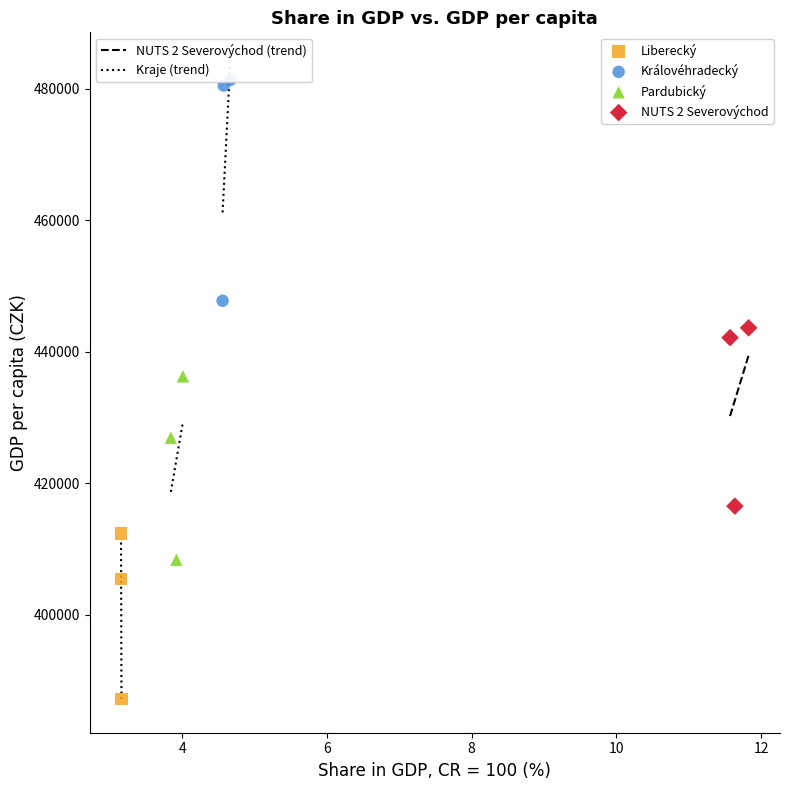

Which series has the widest spread of Y values?

Královéhradecký